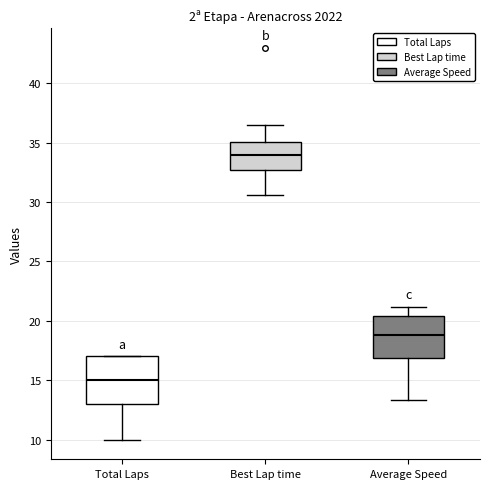

Reading left to right, transcribe this box plot: for each box, give where its median line is, the range the box spans, and where its two whiskers end, as read against the y-axis. The values are not printed on the chart, so give them approximately, as read against the axis.

Total Laps: median 15.0, box 13.0 to 17.0, whiskers 10.0 to 17.0
Best Lap time: median 34.0, box 32.5 to 35.0, whiskers 30.5 to 36.5
Average Speed: median 19.0, box 17.0 to 20.5, whiskers 13.5 to 21.0